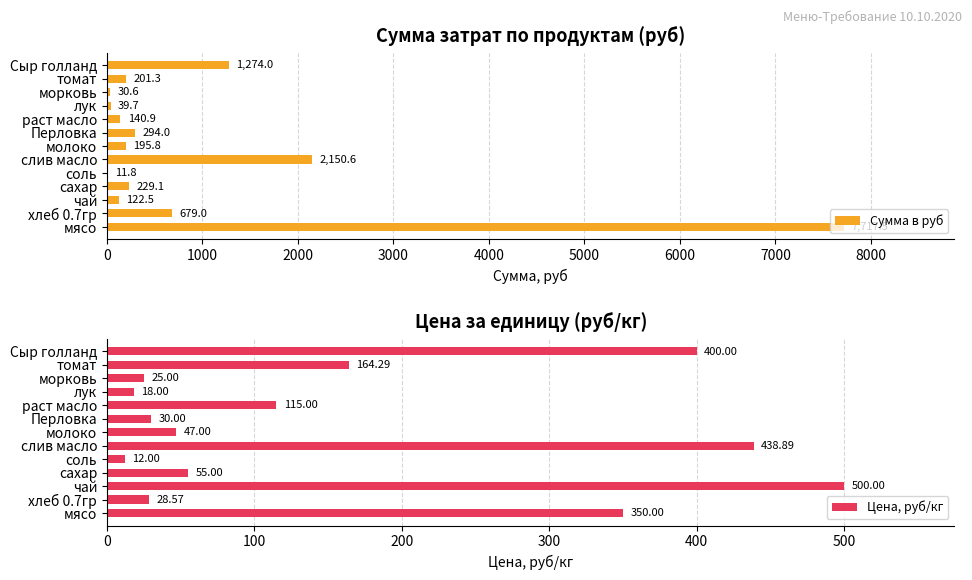

How many bars are there in each group?

2